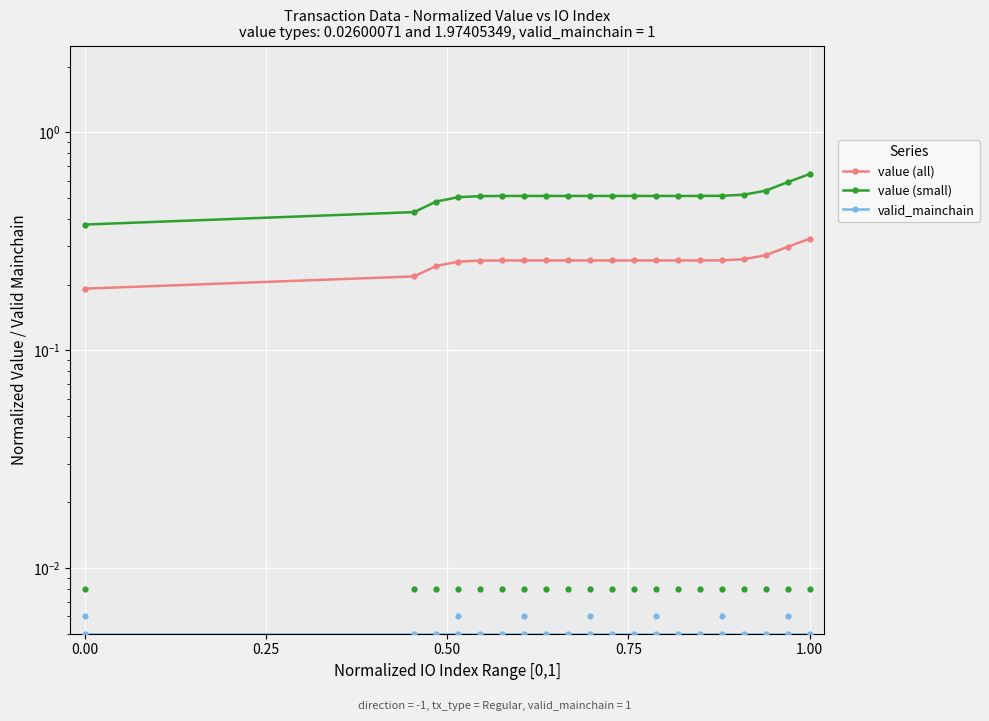

Which series contains the highest Y value?

value (small)